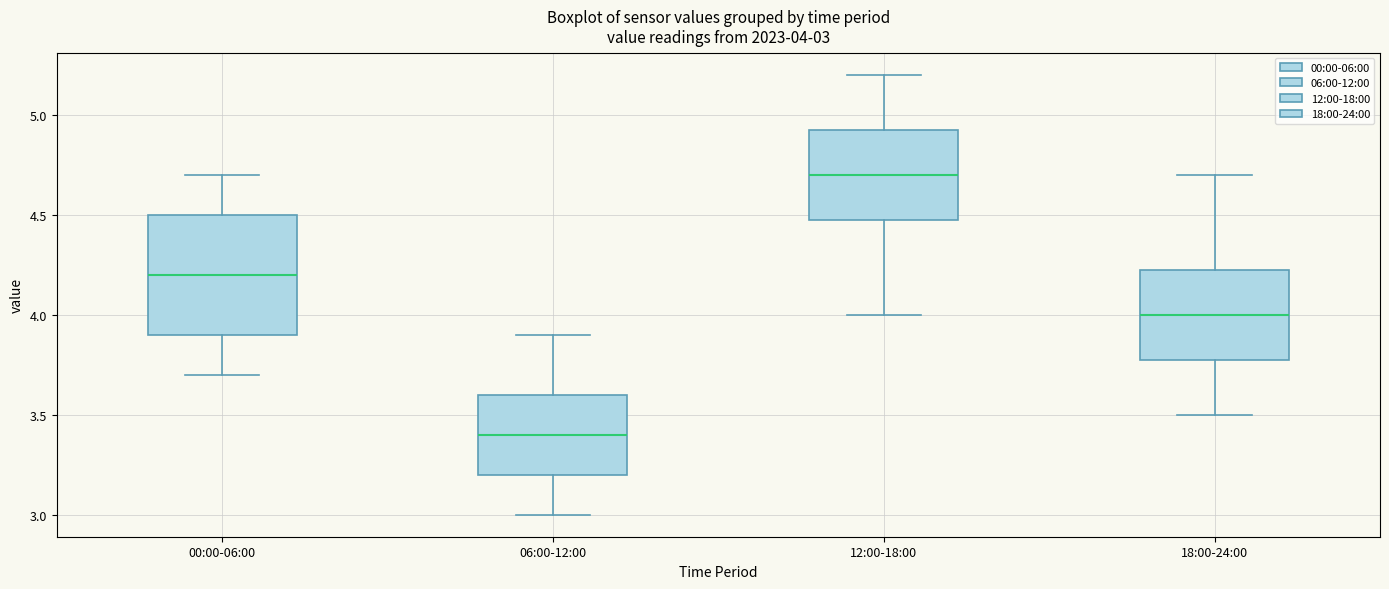

Which box has the lowest median line?

06:00-12:00